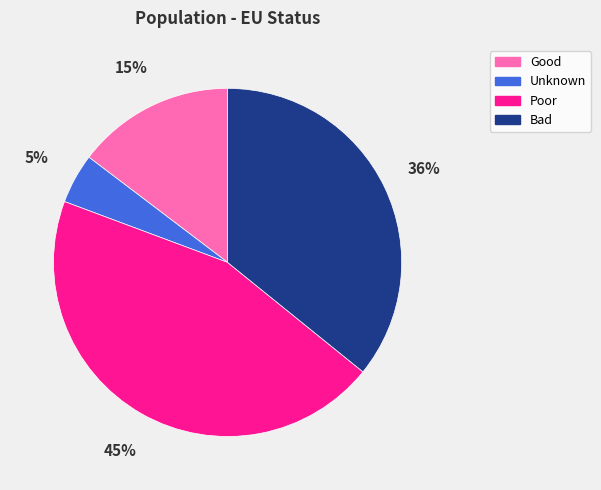

What percentage is the Bad slice, to the nearest percent?

36%